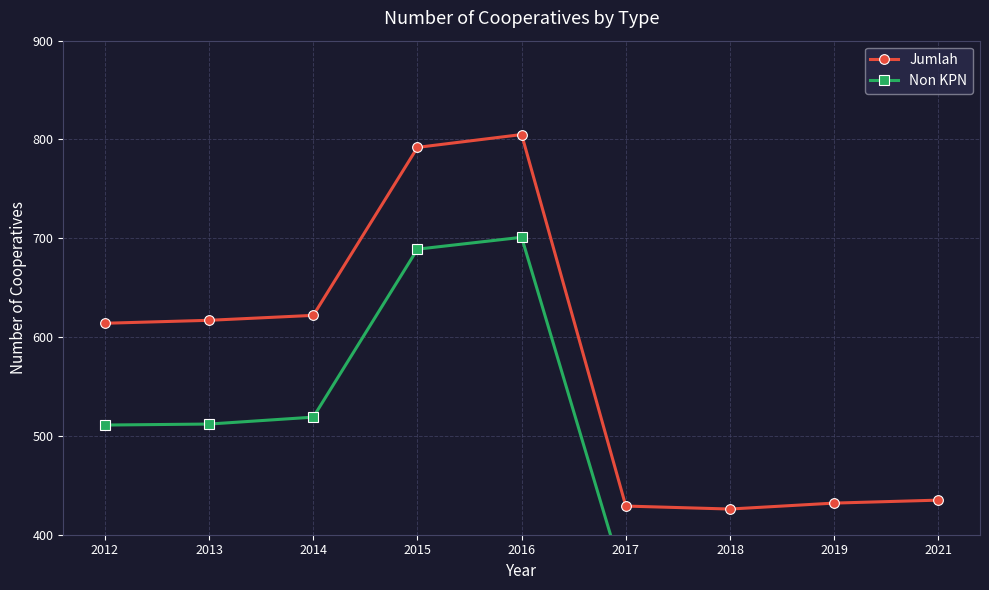

Which series has the widest spread of values?

Jumlah